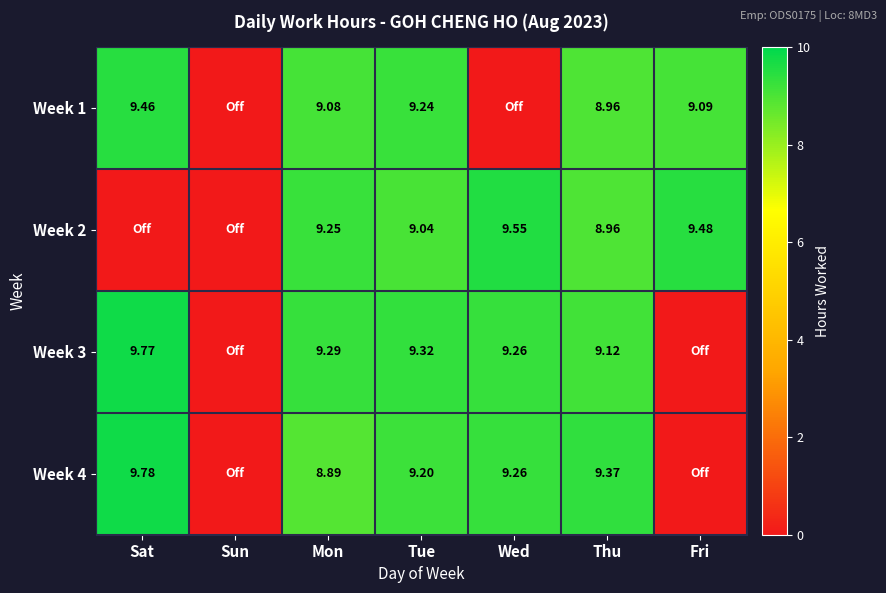

Is the value of Week 1 at Sat greater than the value of Week 2 at Fri?

No